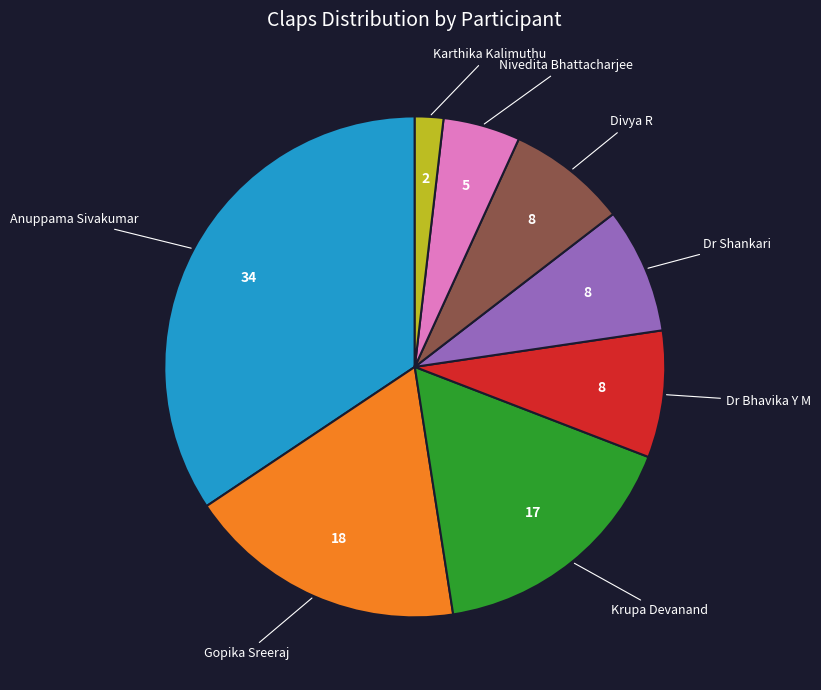

Is there a majority slice in this chart?

No